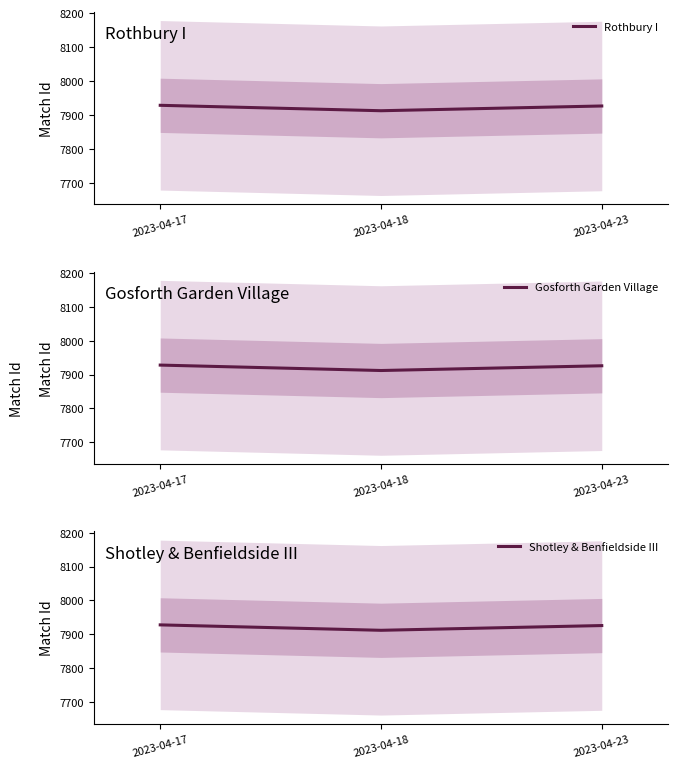

Is the value of Shotley & Benfieldside III at 2023-04-17 greater than the value of Rothbury I at 2023-04-17?

No